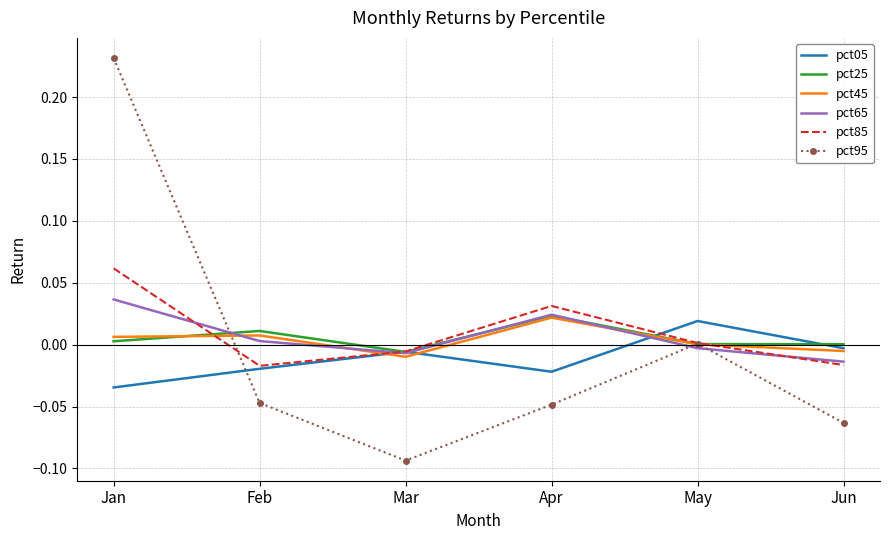

At which category does the chart reach its minimum across all series?

Mar